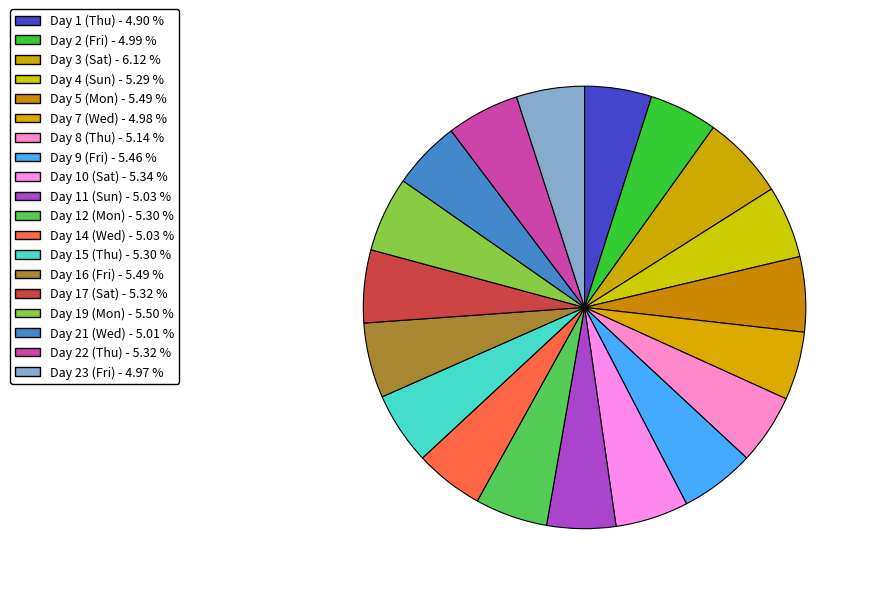

Between Day 15 (Thu) and Day 5 (Mon), which is larger?

Day 5 (Mon)